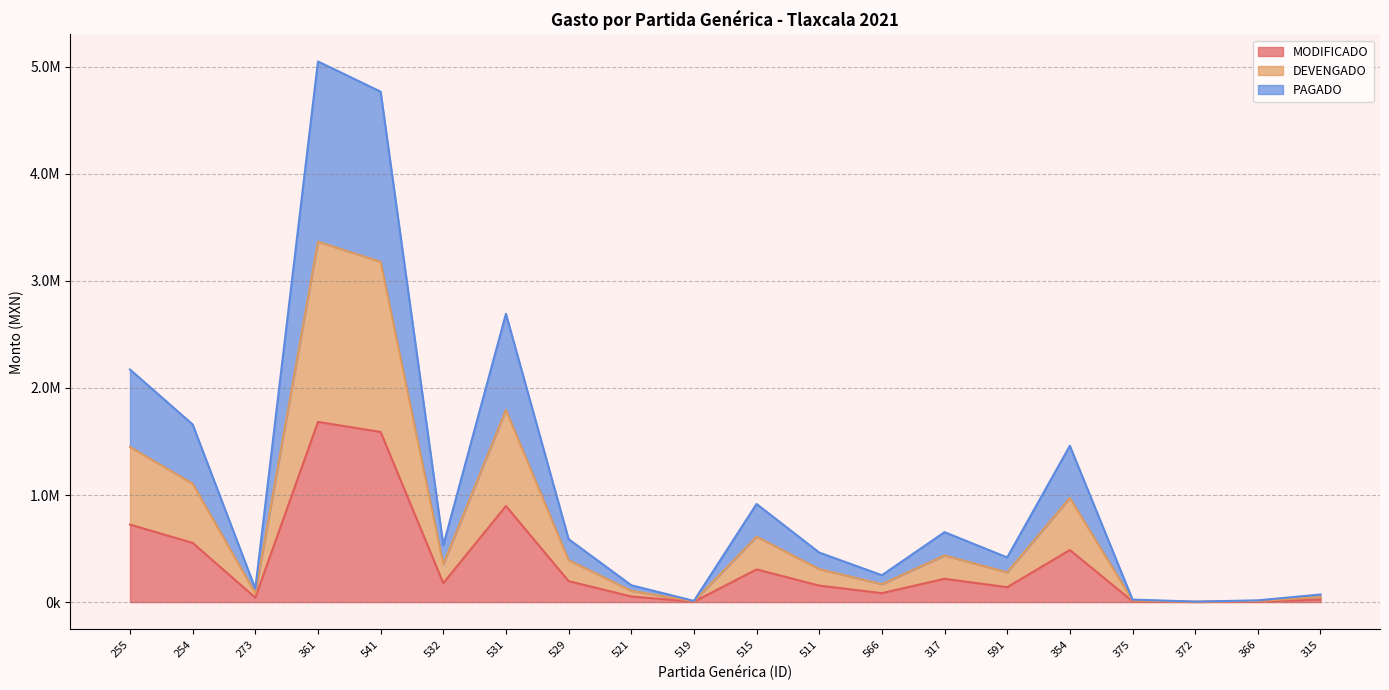

True or false: PAGADO has more than 2 points higher than both neighbors.

True